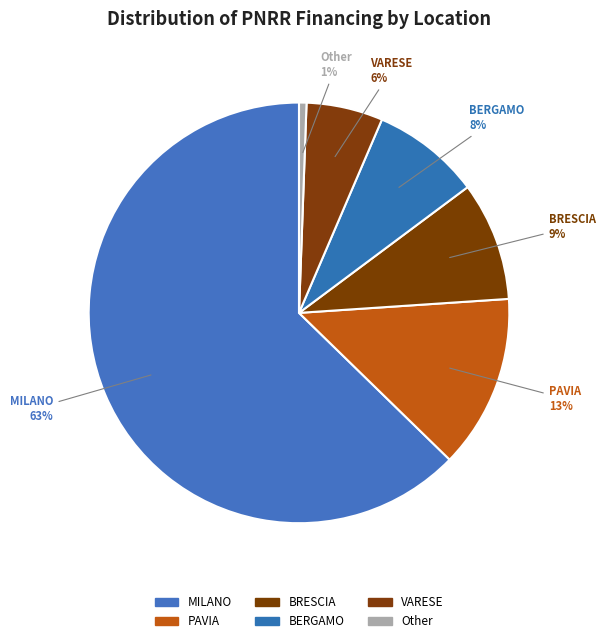

Count the number of slices in the pie.

6